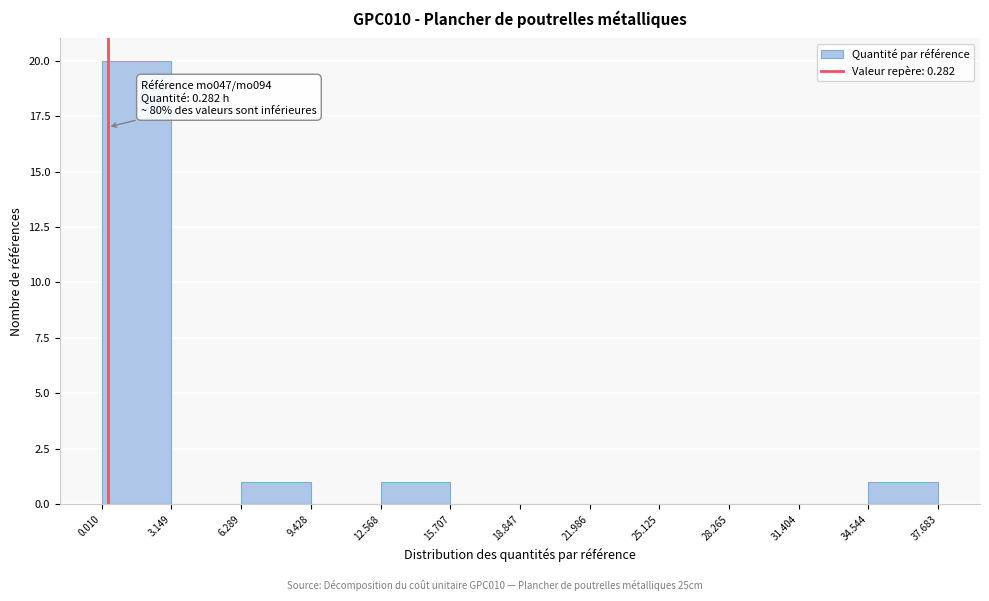

Which range on the x-axis has the tallest bar?

0.010 to 3.149